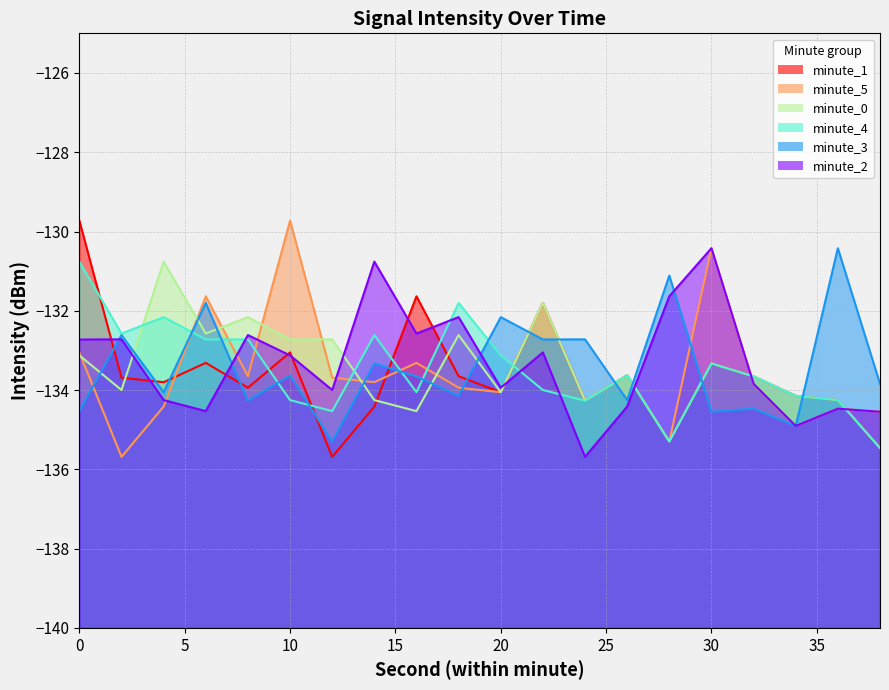

Reading left to right, what are all the values shown in this chart?

minute_0: -133.1	-134.0	-130.8	-132.6	-132.2	-132.7	-132.7	-134.3	-134.5	-132.6	-134.1	-131.8	-134.3	-133.6	-135.3	-133.3	-133.7	-134.1	-134.3	-135.5
minute_1: -129.7	-133.7	-133.8	-133.3	-133.9	-133.0	-135.7	-134.4	-131.6	-133.7	-134.1	-131.8	-134.3	-133.6	-135.3	-133.3	-133.7	-134.1	-134.3	-135.5
minute_2: -132.7	-132.7	-134.3	-134.5	-132.6	-133.1	-134.0	-130.8	-132.6	-132.2	-133.9	-133.0	-135.7	-134.4	-131.6	-130.4	-133.8	-134.9	-134.5	-134.5
minute_3: -134.5	-132.6	-134.1	-131.8	-134.3	-133.6	-135.3	-133.3	-133.7	-134.1	-132.2	-132.7	-132.7	-134.3	-131.1	-134.5	-134.5	-134.9	-130.4	-133.8
minute_4: -130.8	-132.6	-132.2	-132.7	-132.7	-134.3	-134.5	-132.6	-134.1	-131.8	-133.1	-134.0	-134.3	-133.6	-135.3	-133.3	-133.7	-134.1	-134.3	-135.5
minute_5: -133.0	-135.7	-134.4	-131.6	-133.7	-129.7	-133.7	-133.8	-133.3	-133.9	-134.1	-131.8	-134.3	-133.6	-135.3	-130.4	-133.8	-134.9	-134.5	-134.5